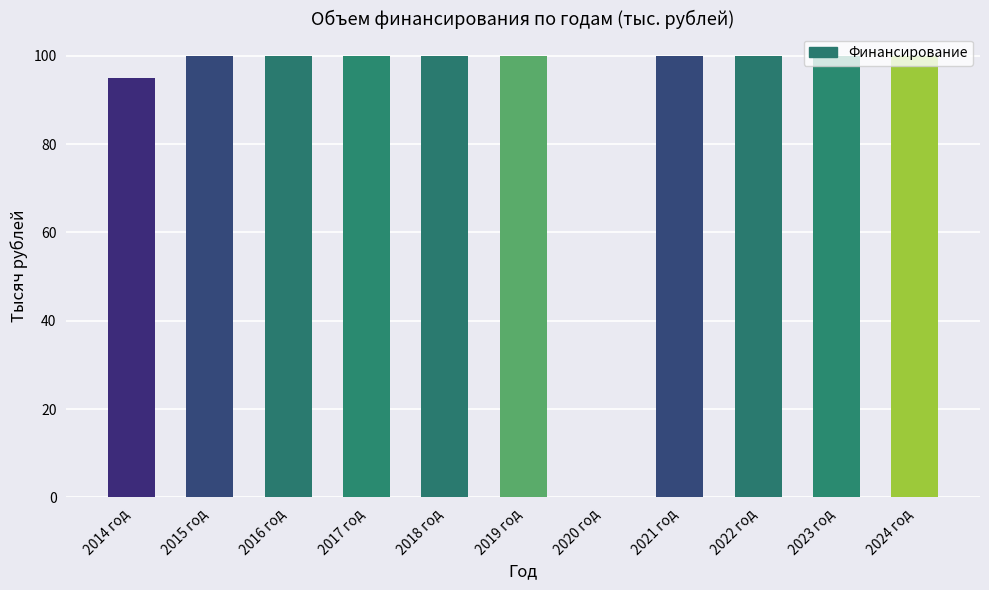

What is the sum of all values?

995